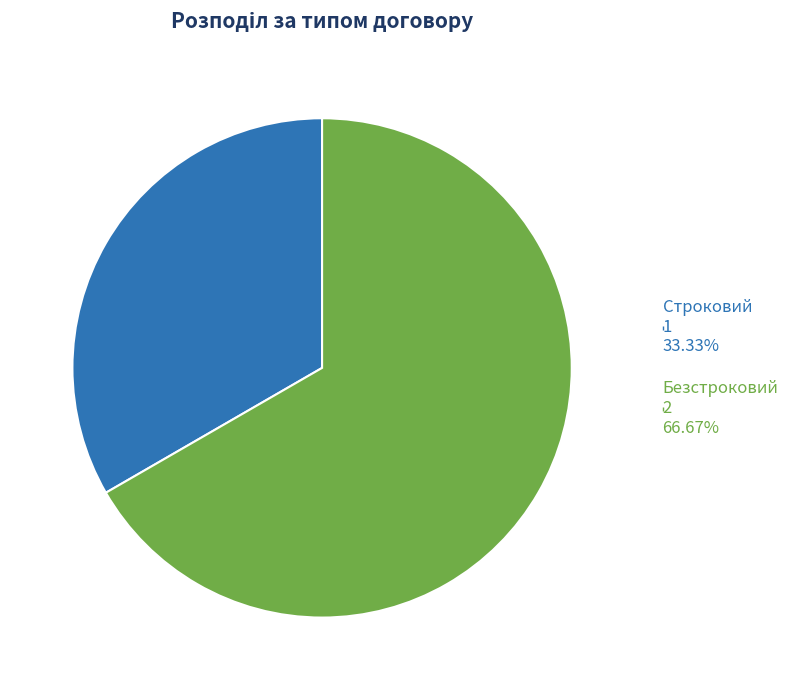

Which slice is the largest?

Безстроковий